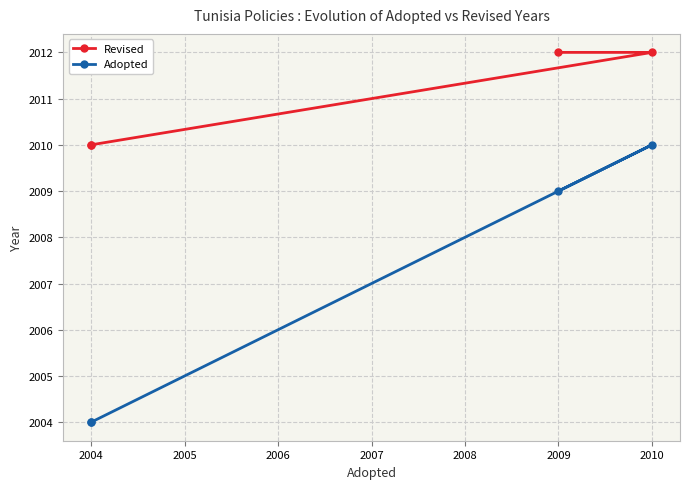

Count the Revised values in the range 2010 to 2012.

4